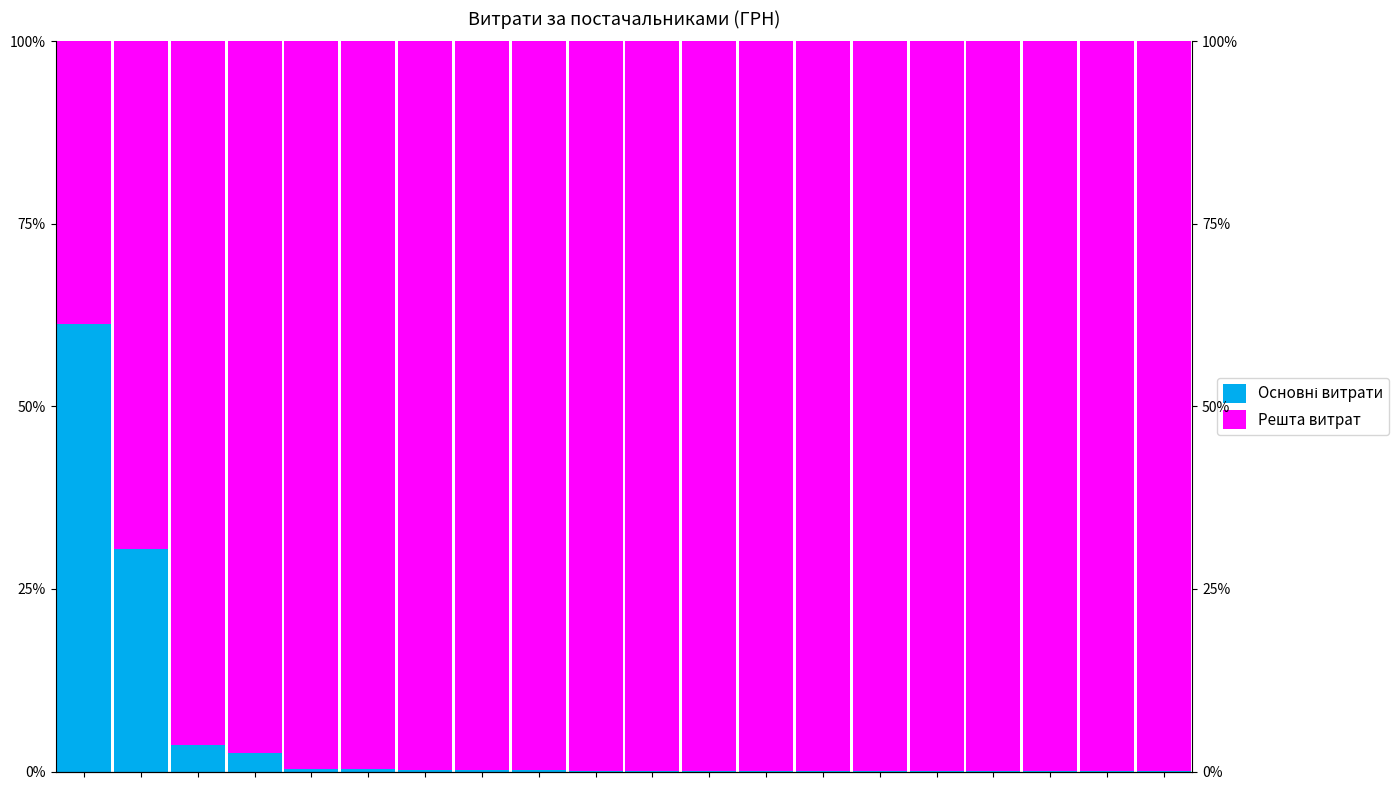

Between 4 and 6, which series saw the biggest shift?

Решта витрат